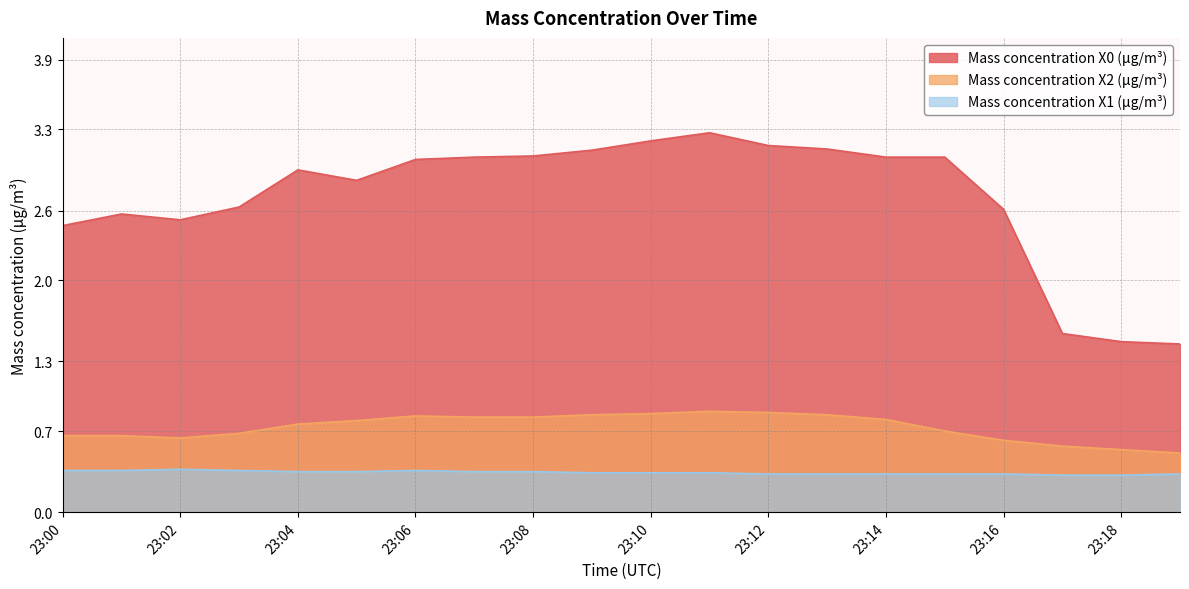

At how many categories does at least one series exceed 2?

17